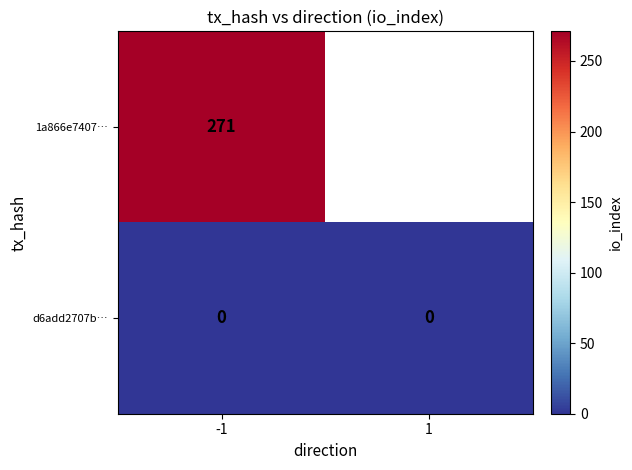

At -1, list the series in order from smallest to largest.

d6add2707b…, 1a866e7407…